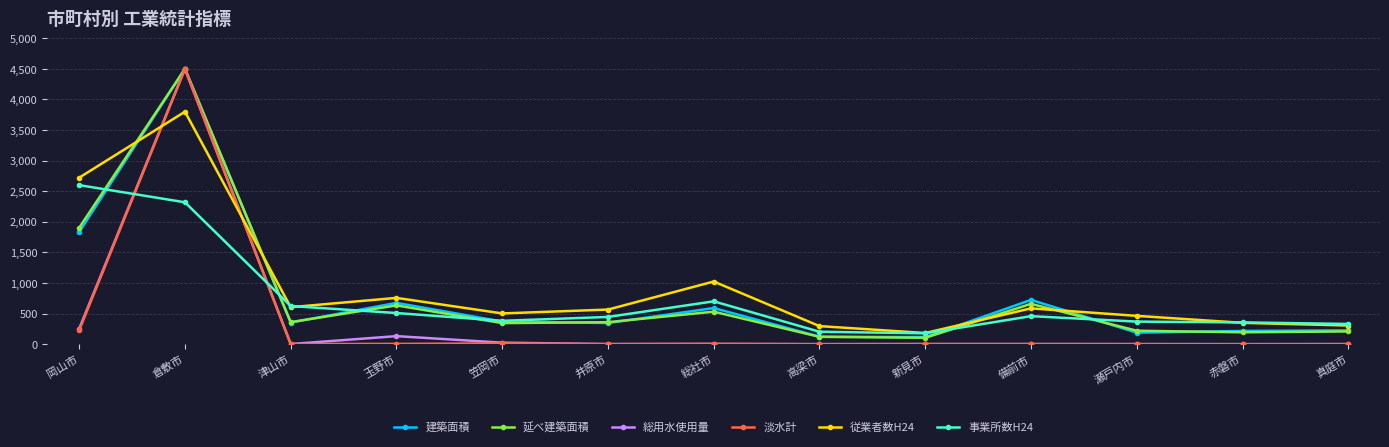

How many data points in 延べ建築面積 are above 360?

7